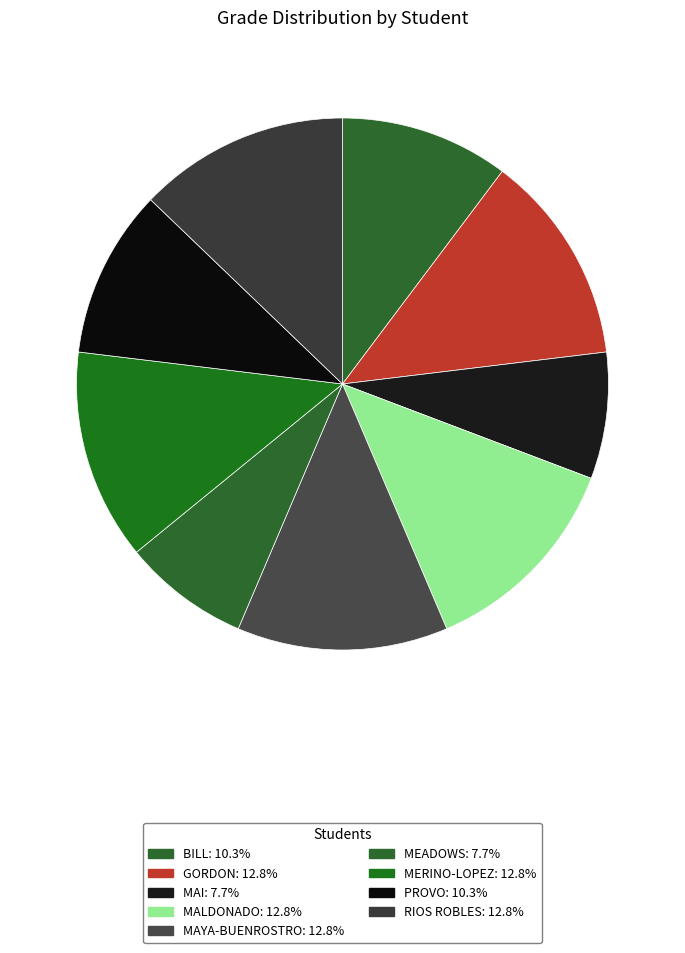

The MAYA-BUENROSTRO slice represents 26% of the pie. True or false?

False